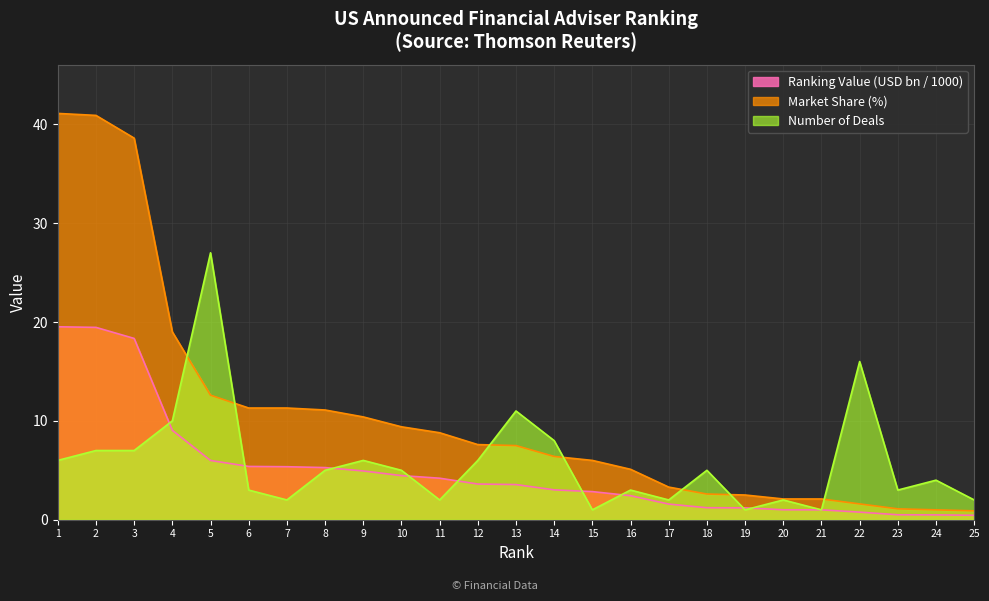

What is the maximum value shown in the chart?

41.1